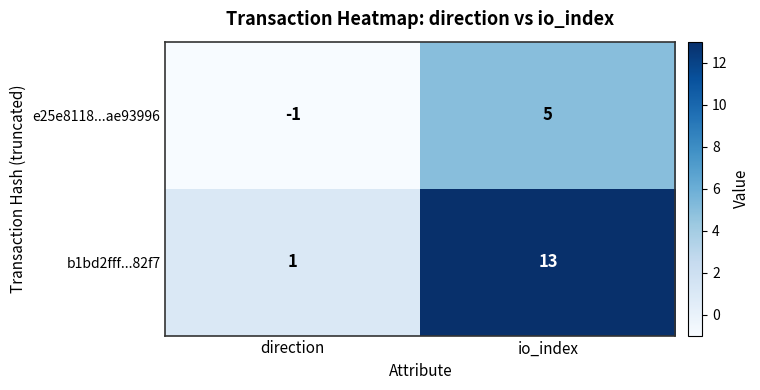

What is the sum of the b1bd2fff...82f7 values at io_index and direction?

14